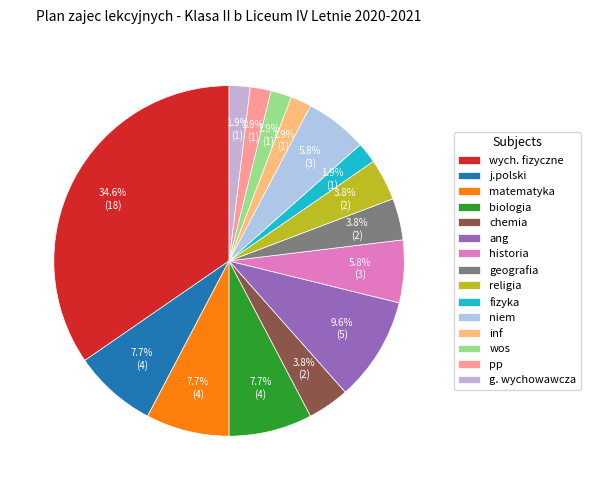

How many segments does this pie chart have?

15